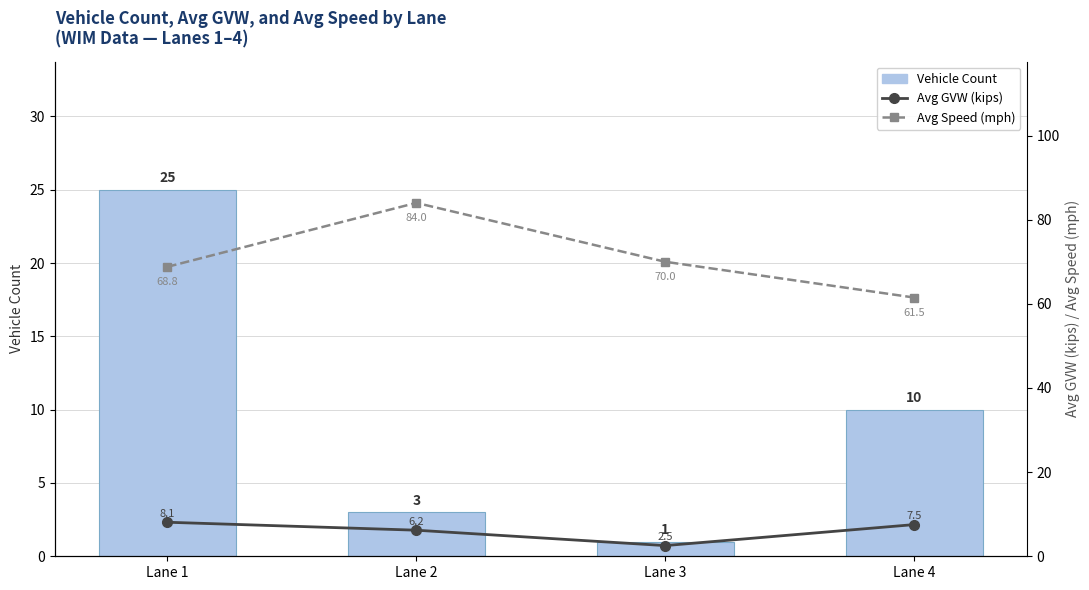

How many groups of bars are there?

4